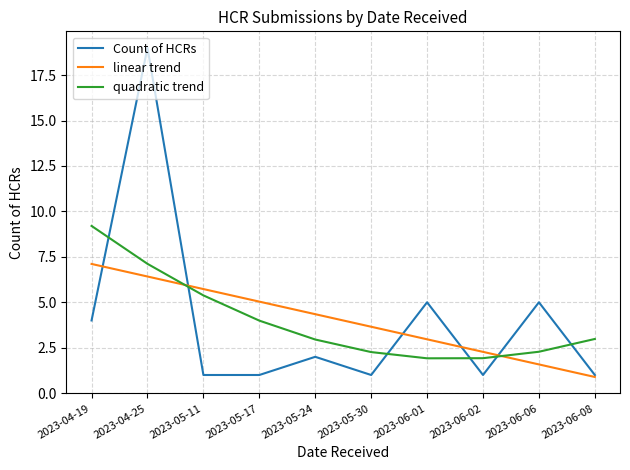

Is it true that quadratic trend equals 4.3 at 2023-06-08?

False